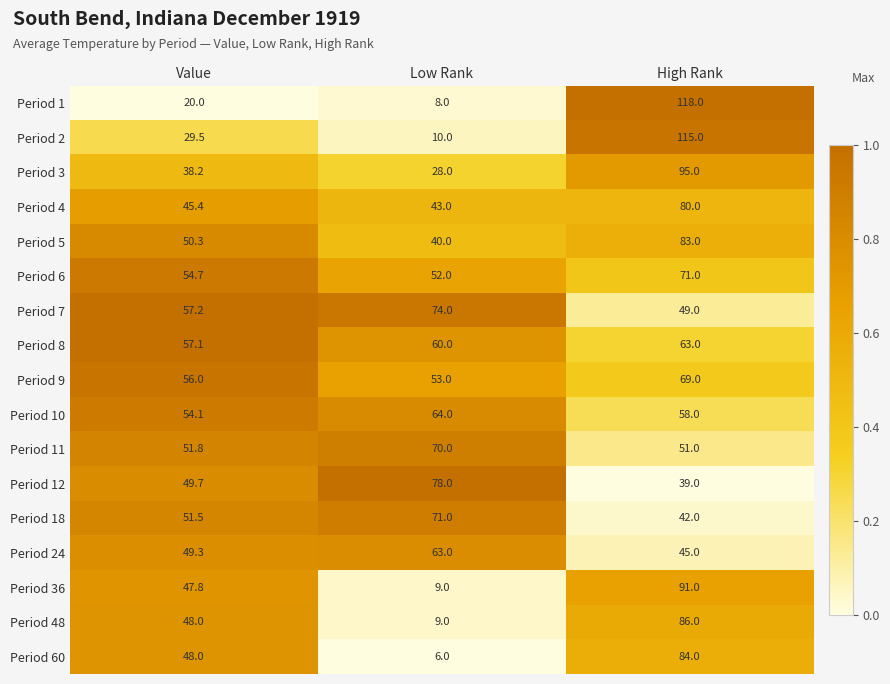

The value of Period 2 at Low Rank is 5.6. True or false?

False